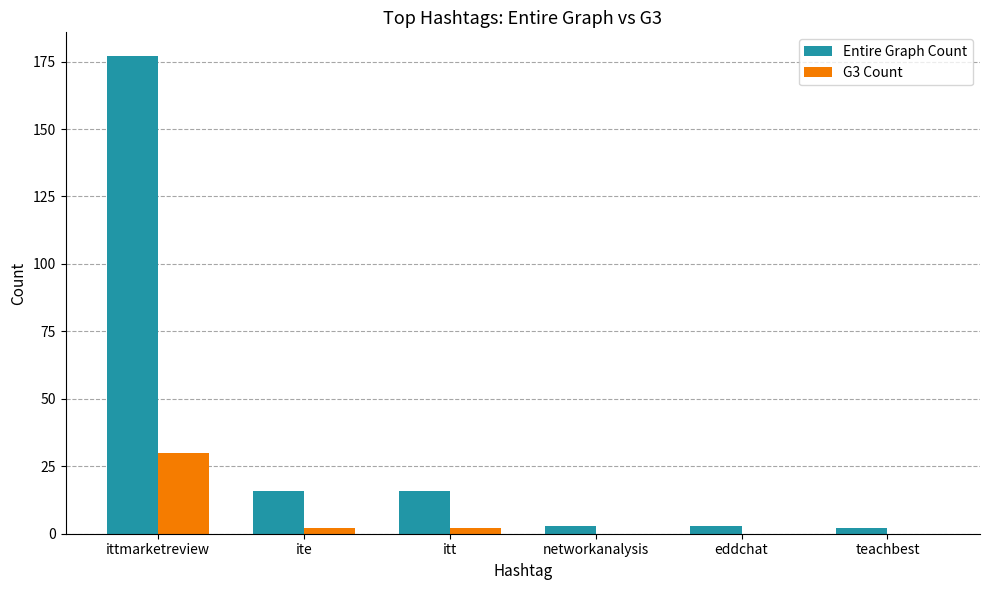

Which series has the widest spread of values?

Entire Graph Count